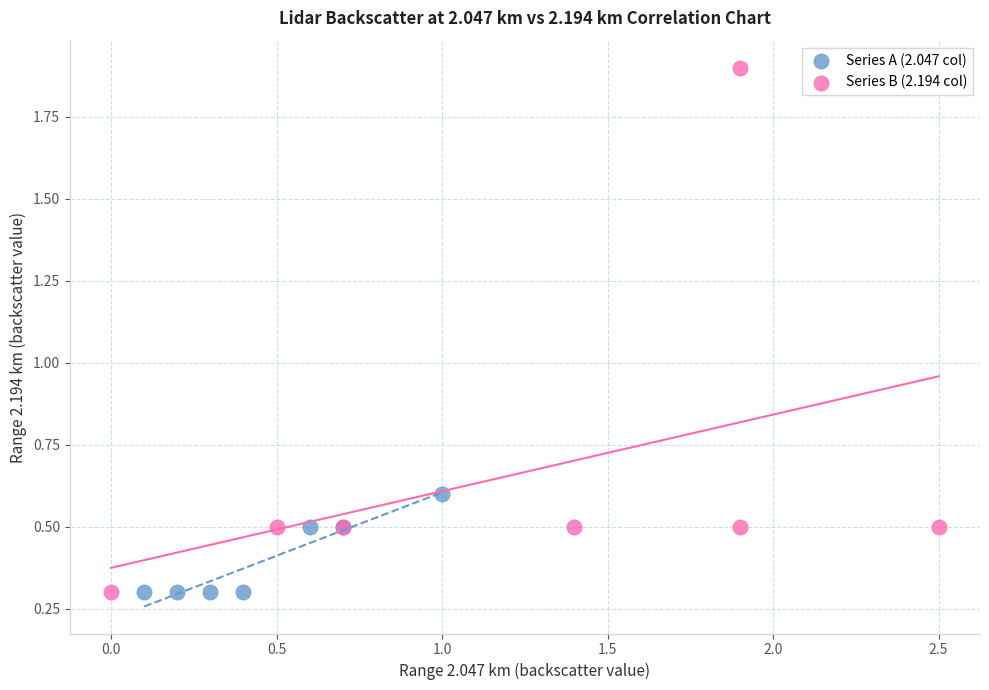

Which series has the widest spread of Y values?

Series B (2.194 col)